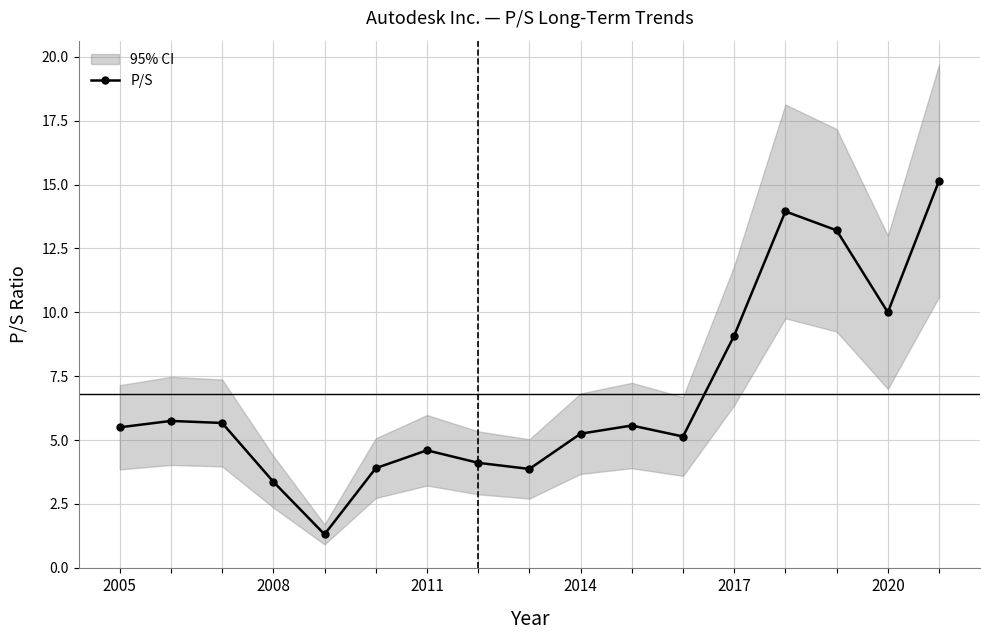

What is the maximum value shown in the chart?

15.2